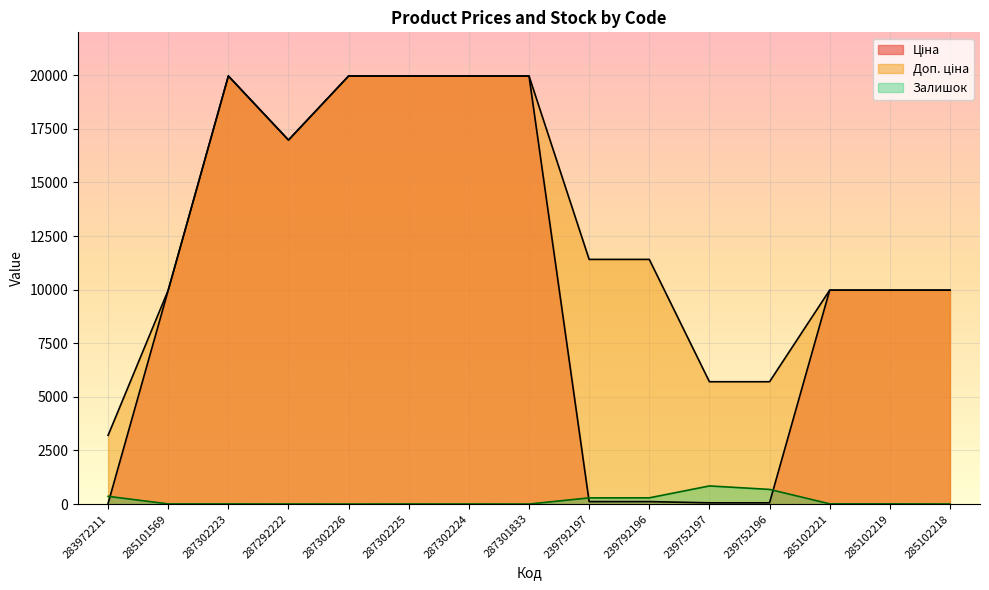

True or false: Ціна and Доп. ціна cross at least once.

False